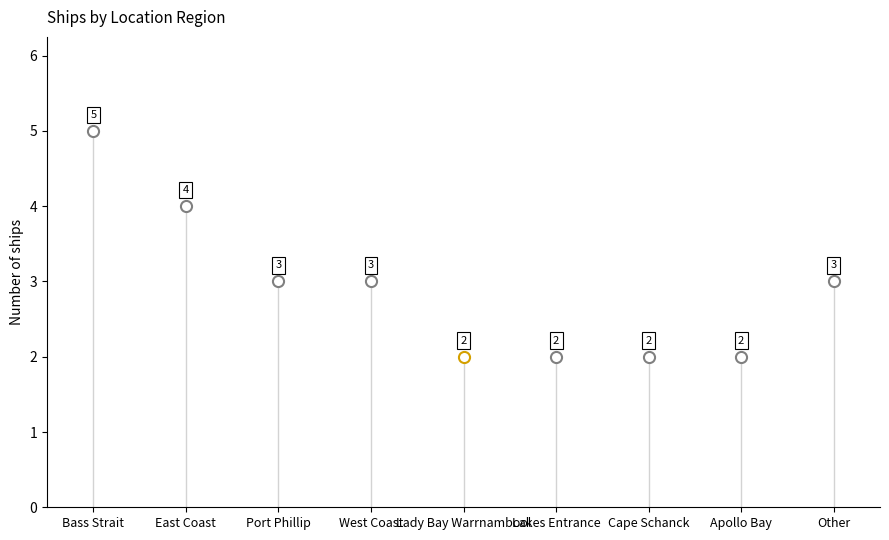

What is the smallest value displayed?

2